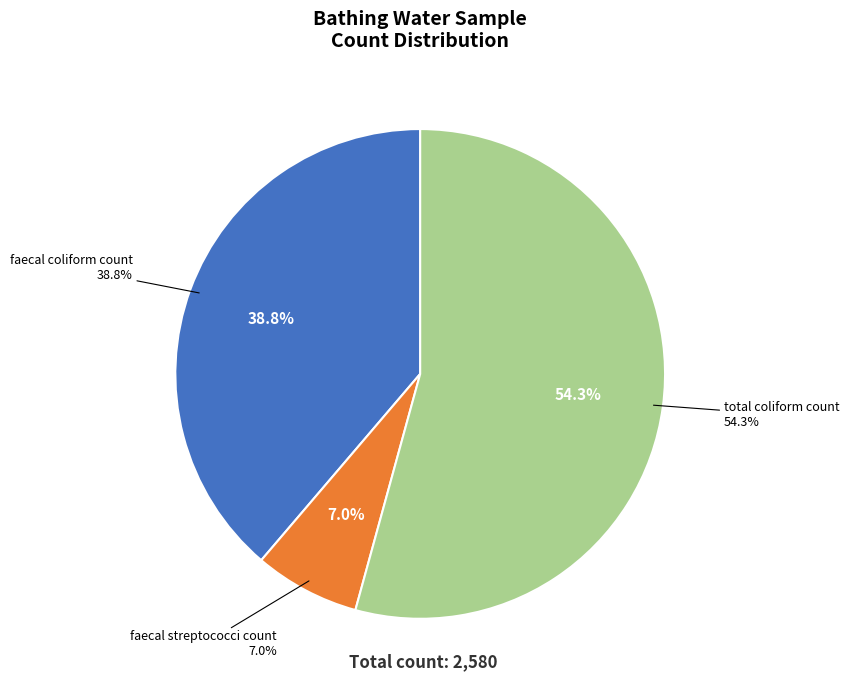

How many slices are in this pie chart?

3